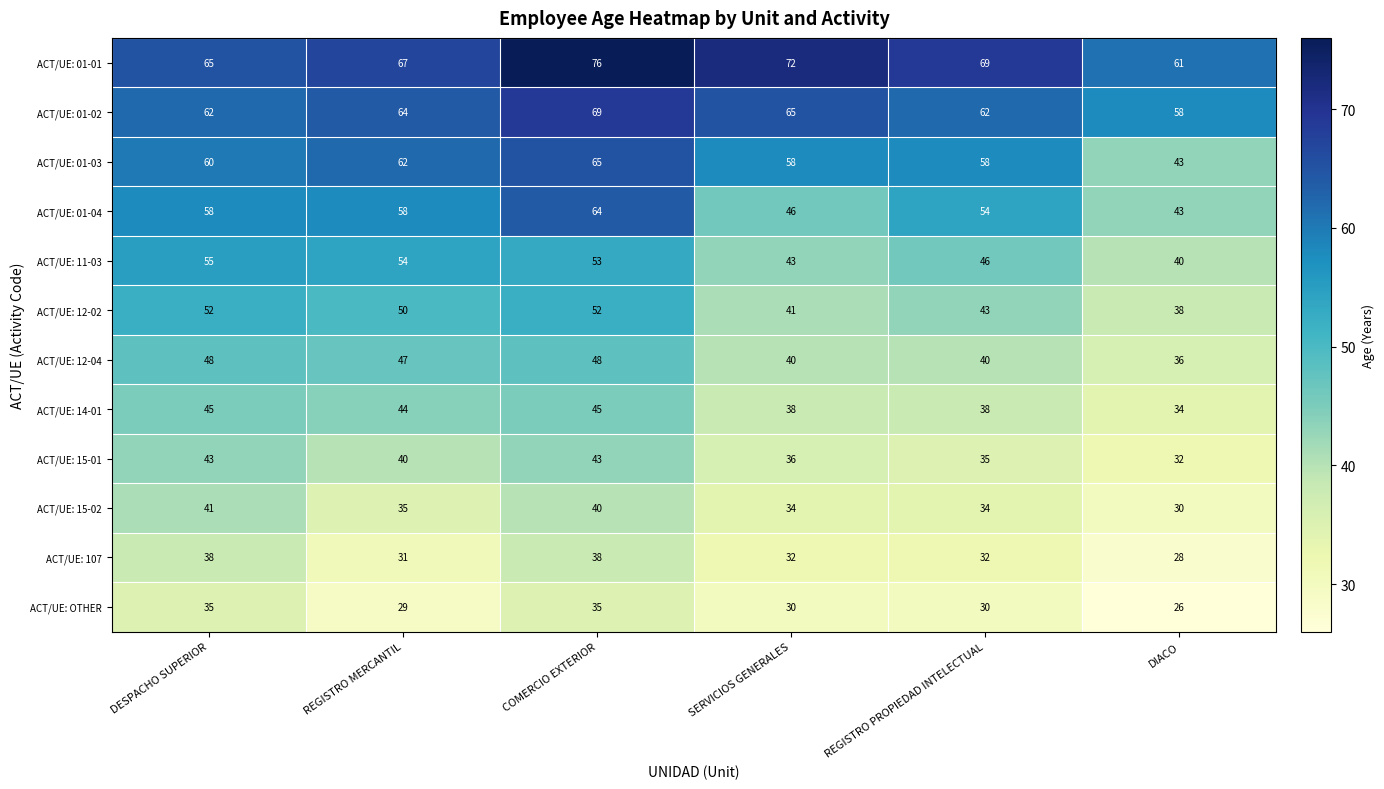

What is the greatest value displayed?

76